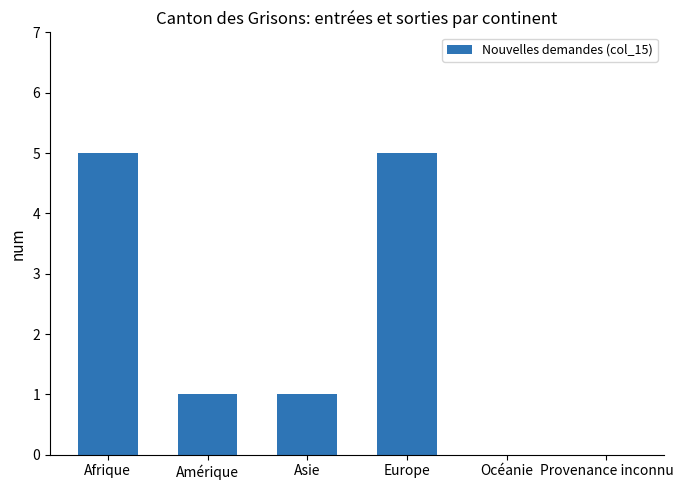

Is it true that the value at Océanie is 2?

False